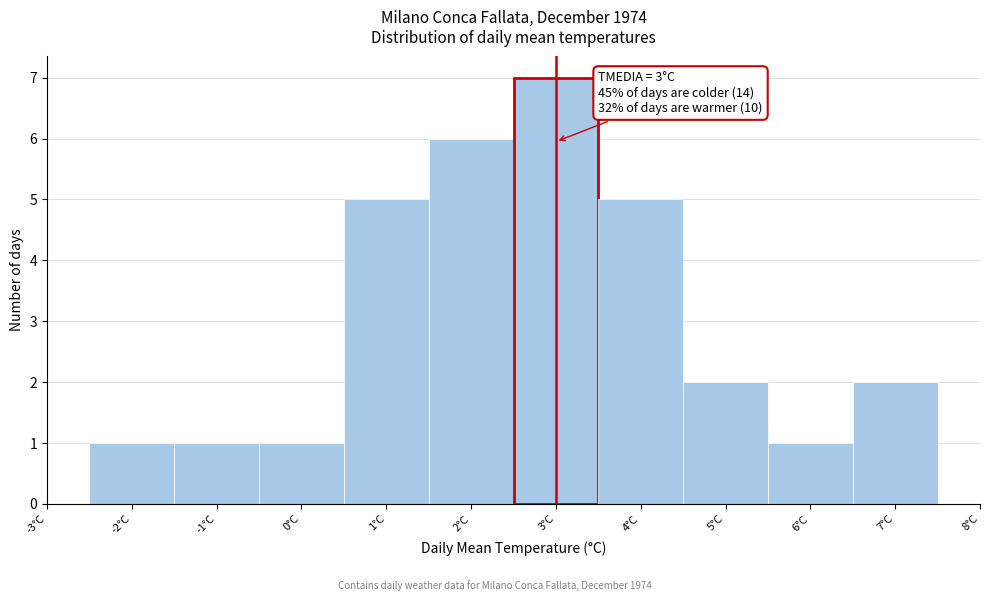

Over which range of the x-axis is the bar tallest?

2.5 to 3.5